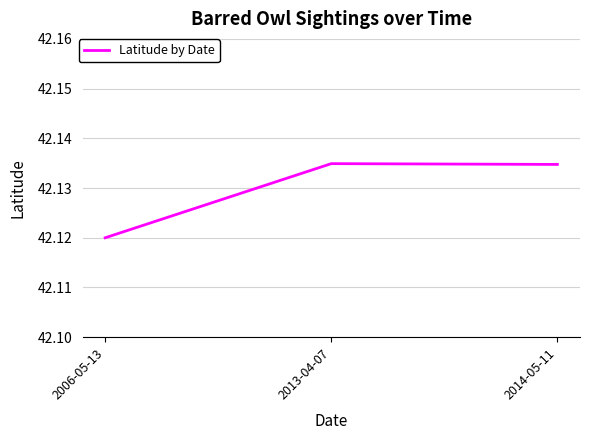

What position from the right is 2013-04-07?

2